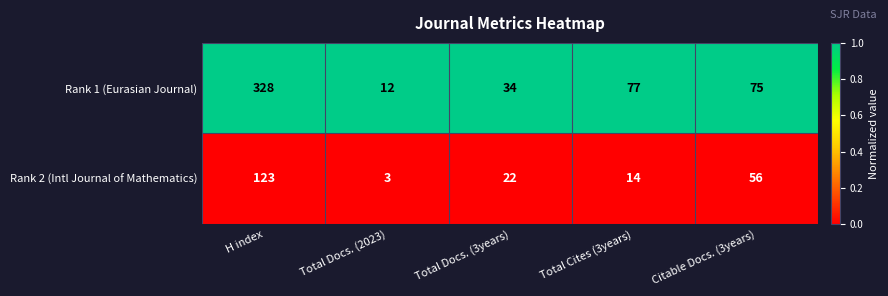

How many distinct data groups are displayed?

2